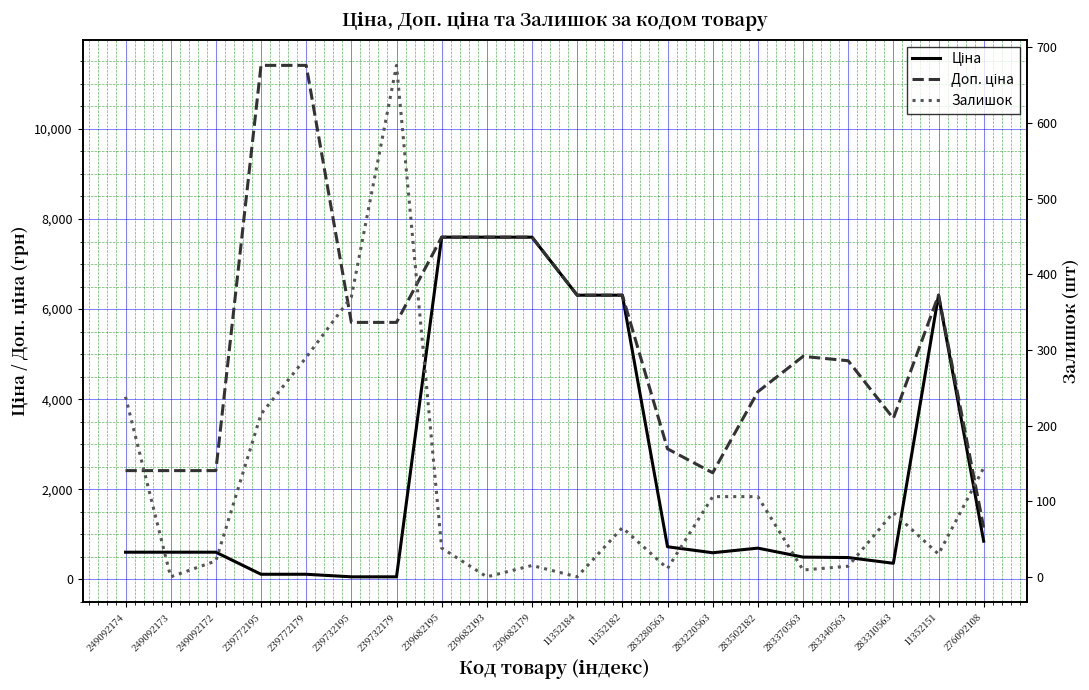

Reading left to right, list all the values displayed in this chart.

Ціна: 249092174=603.7	249092173=603.7	249092172=603.7	239772195=114.1	239772179=114.1	239732195=57.0	239732179=57.0	239682195=7596.5	239682193=7596.5	239682179=7596.5	11352184=6308.8	11352182=6308.8	283280563=724.5	283220563=591.6	283502182=694.3	283370563=495.0	283340563=485.4	283310563=357.4	11352151=6308.8	276092108=848.4
Доп. ціна: 249092174=2414.8	249092173=2414.8	249092172=2414.8	239772195=11410.0	239772179=11410.0	239732195=5705.0	239732179=5705.0	239682195=7596.5	239682193=7596.5	239682179=7596.5	11352184=6308.8	11352182=6308.8	283280563=2897.8	283220563=2366.5	283502182=4165.6	283370563=4950.4	283340563=4853.8	283310563=3573.9	11352151=6308.8	276092108=1149.7
Залишок: 249092174=238.0	249092173=0.0	249092172=21.0	239772195=215.0	239772179=290.0	239732195=370.0	239732179=676.0	239682195=38.0	239682193=0.0	239682179=15.0	11352184=0.0	11352182=65.0	283280563=11.0	283220563=106.0	283502182=106.0	283370563=9.0	283340563=14.0	283310563=85.0	11352151=30.0	276092108=144.0